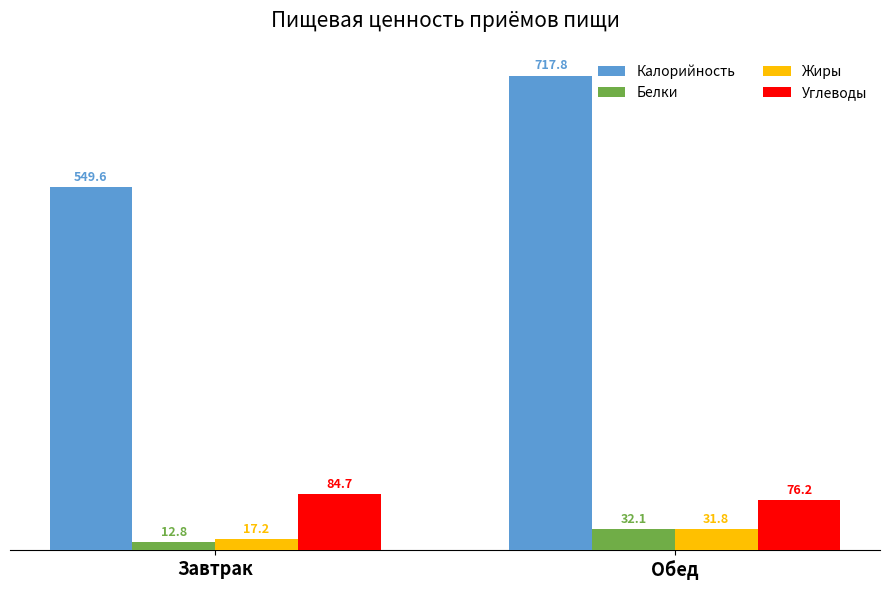

The value of Калорийность at Завтрак is 886.4. True or false?

False